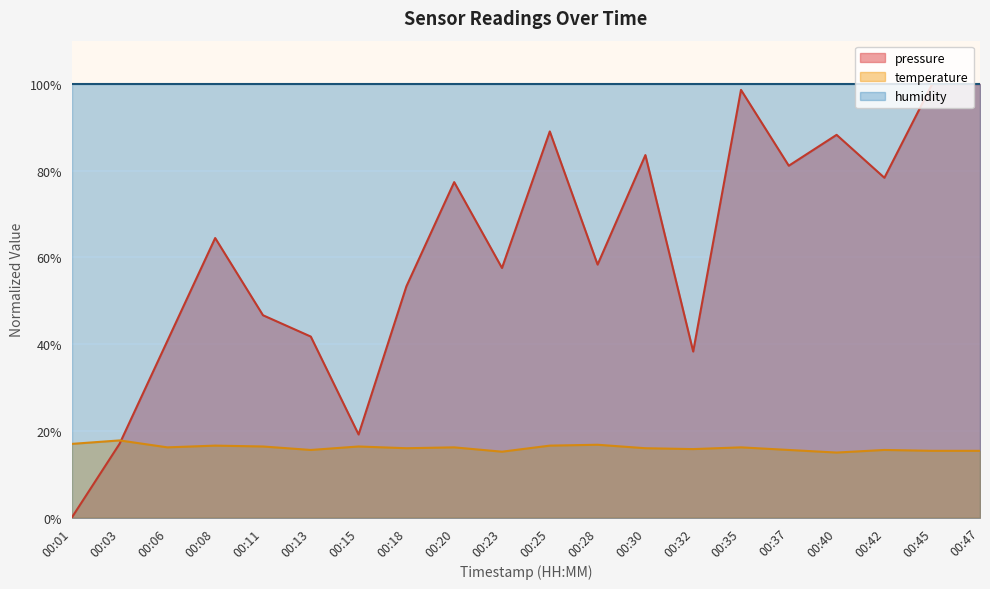

What is the approximate value of pressure at 00:08?

64.5